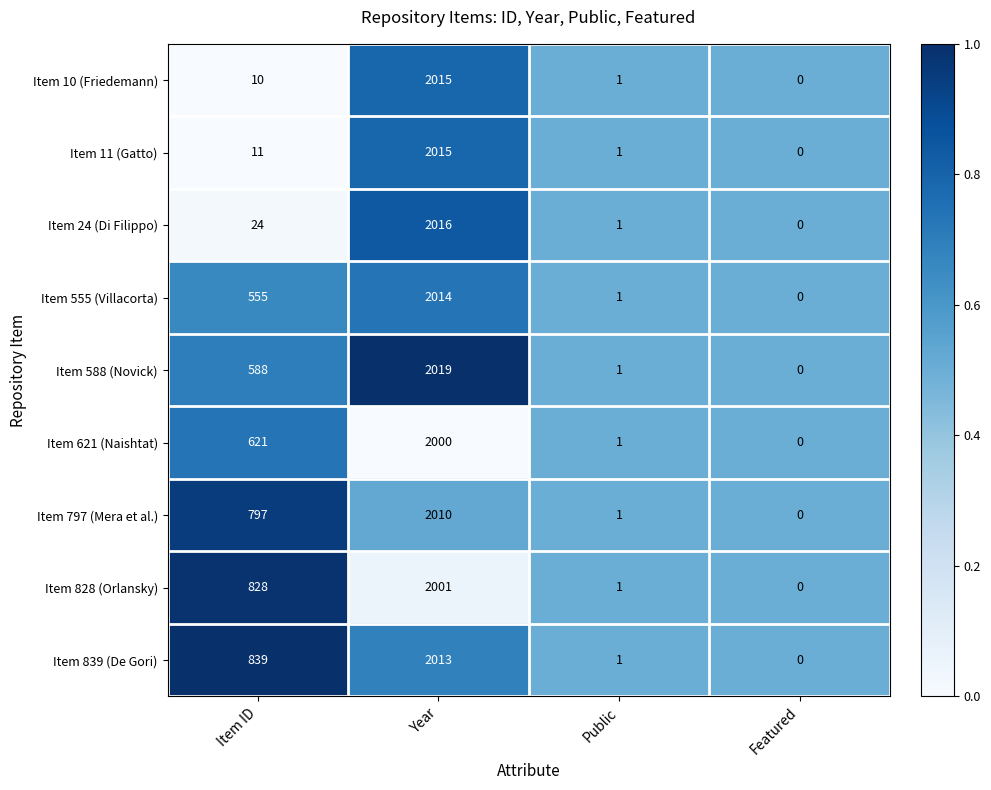

What is the maximum value shown in the chart?

2019